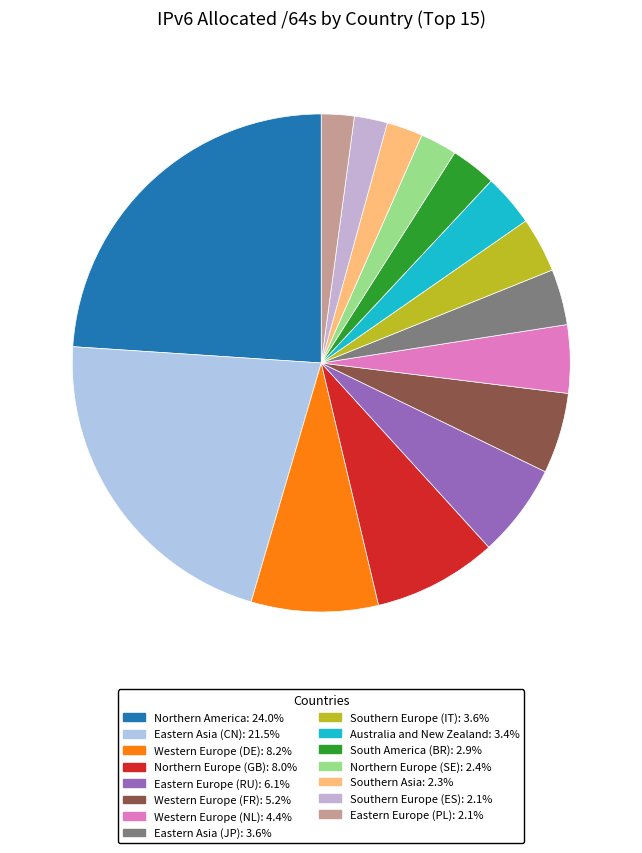

Is there a majority slice in this chart?

No